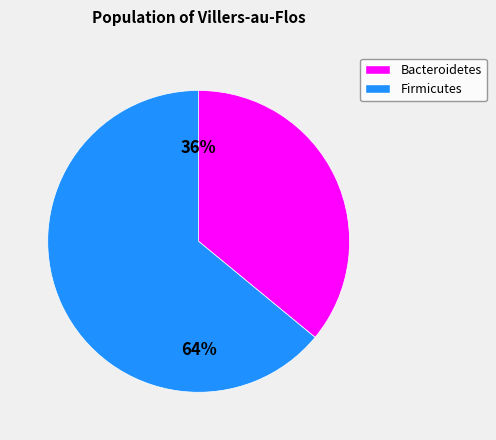

How many segments does this pie chart have?

2